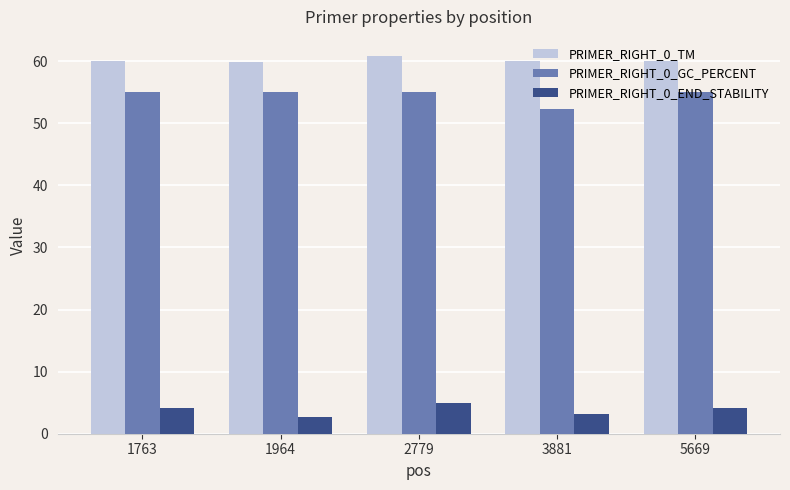

At how many categories does at least one series exceed 30?

5